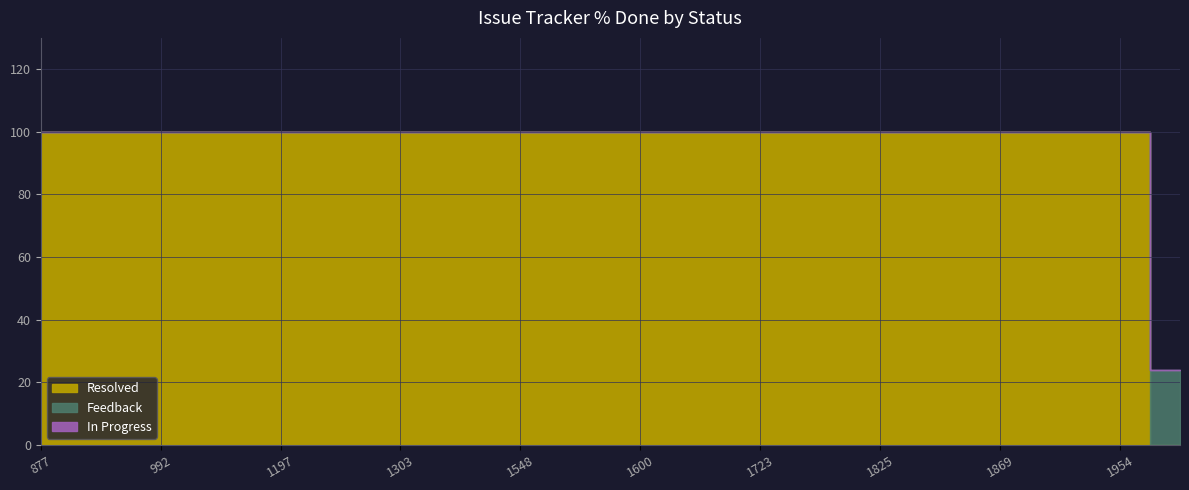

Which category has the highest value across all series?

900